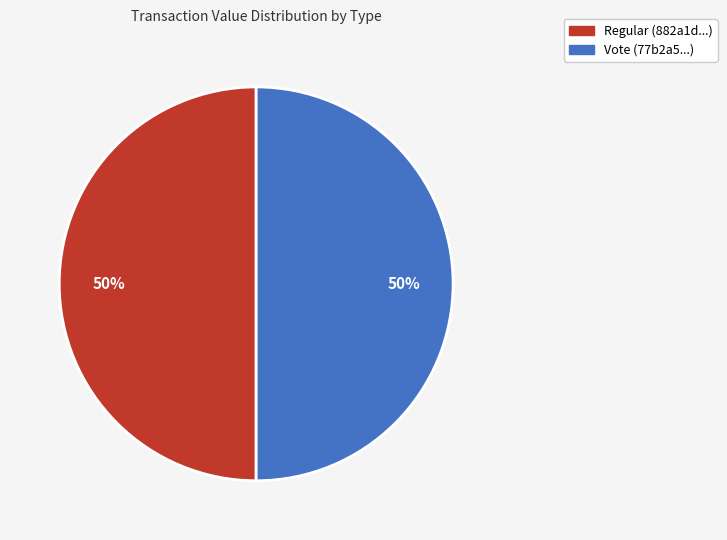

To the nearest percent, what is the average slice percentage?

50%